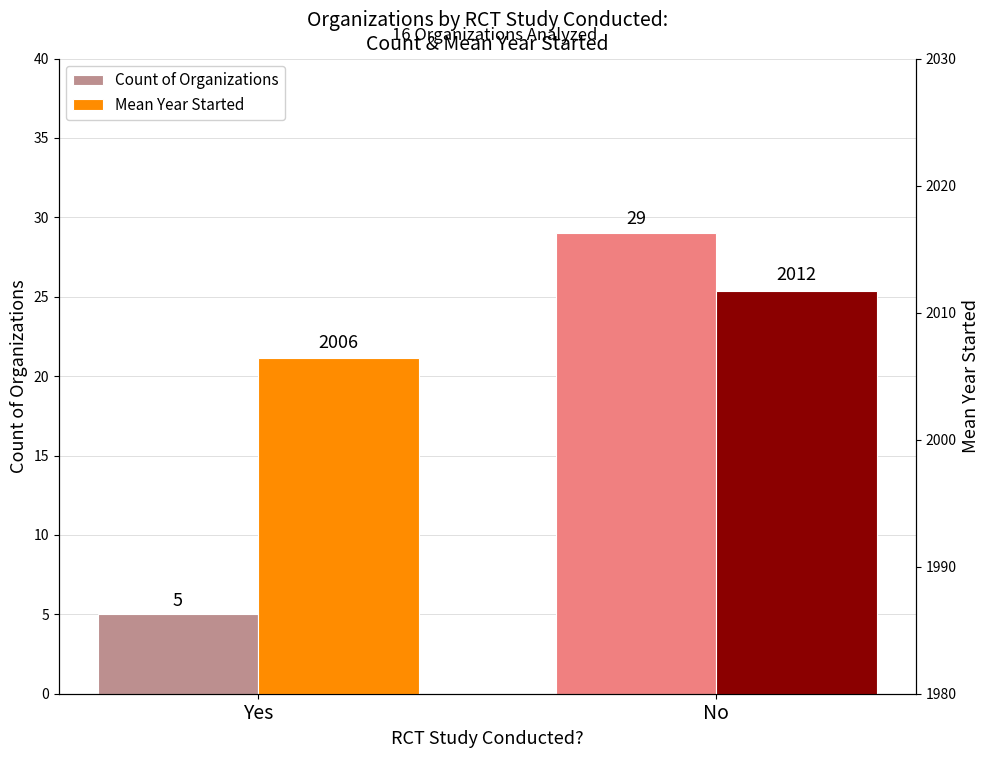

What is the sum of all Count of Organizations values?

34.0